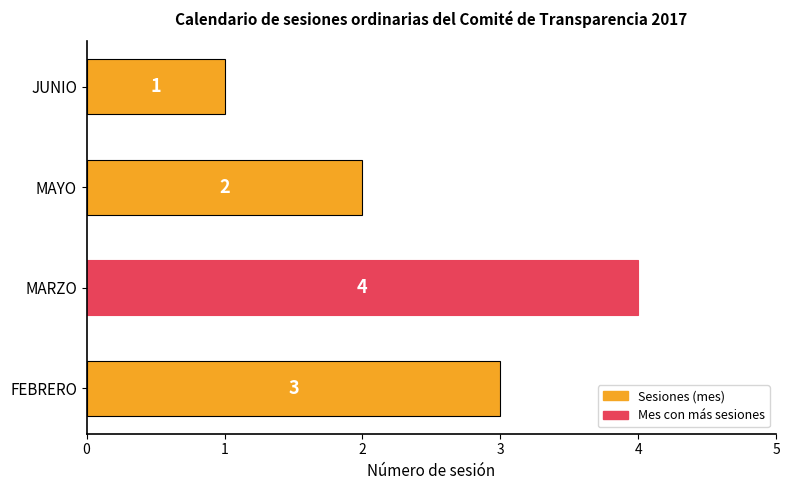

Which has a higher value, MAYO or FEBRERO?

FEBRERO